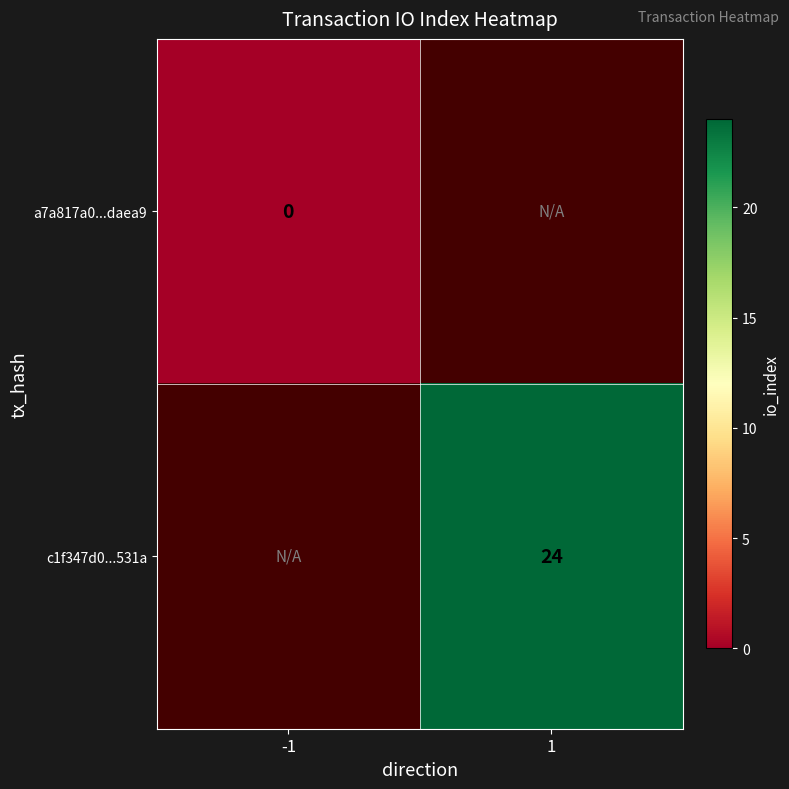

At how many categories does at least one series exceed 20?

1